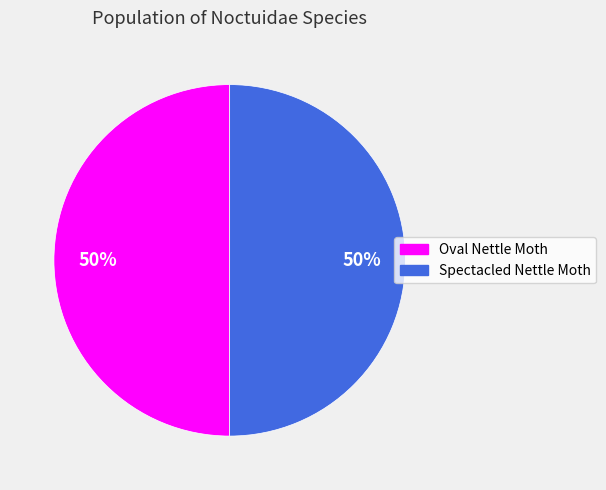

True or false: Spectacled Nettle Moth accounts for 50% of the total.

True